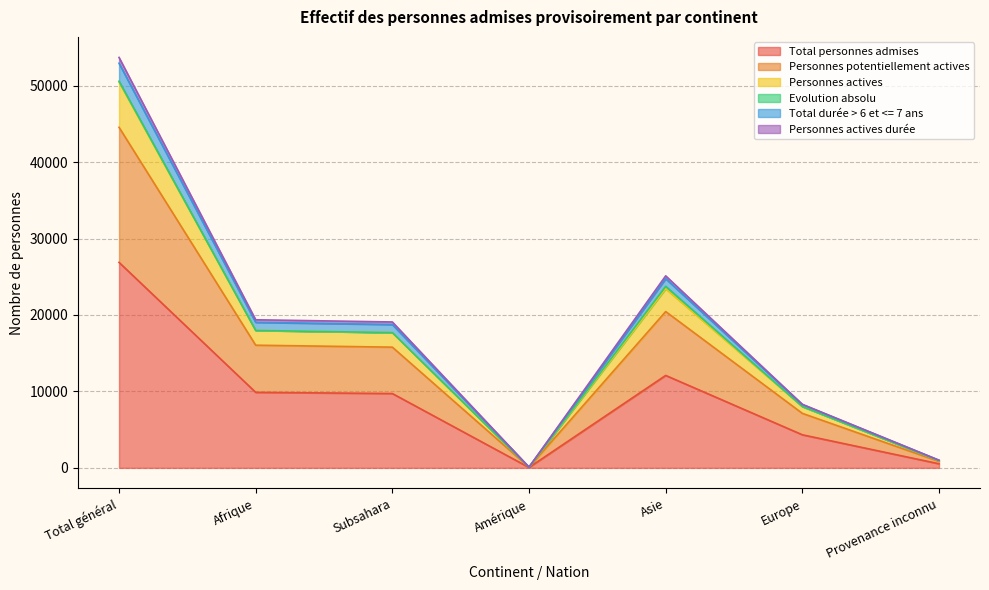

The Total personnes admises series shows 6652 at Subsahara. True or false?

False